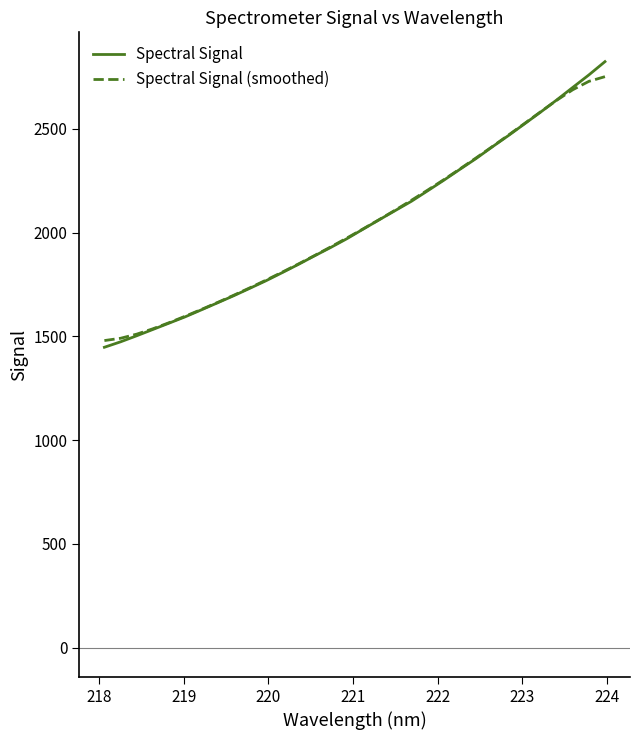

What is the lowest value of the Spectral Signal (smoothed) series?

1479.9